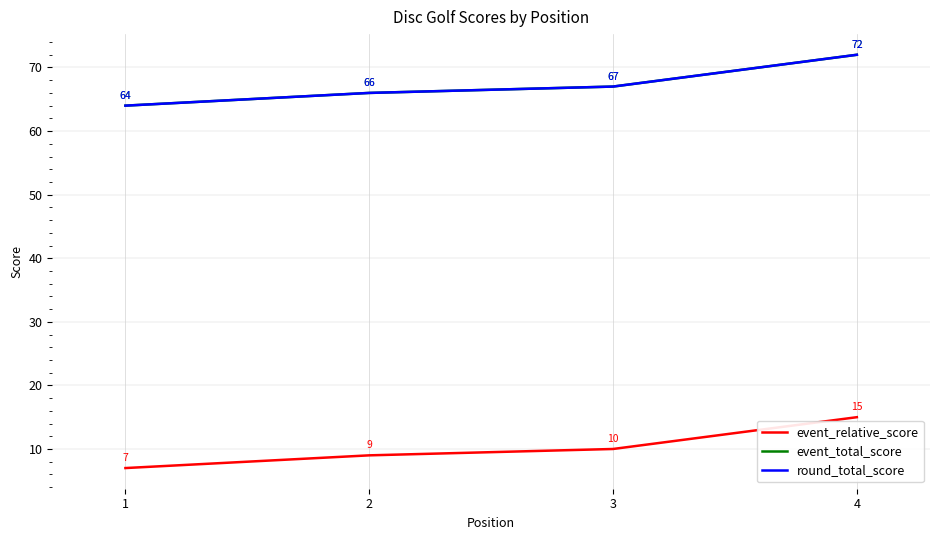

Is this an area chart (filled region under the line)?

No